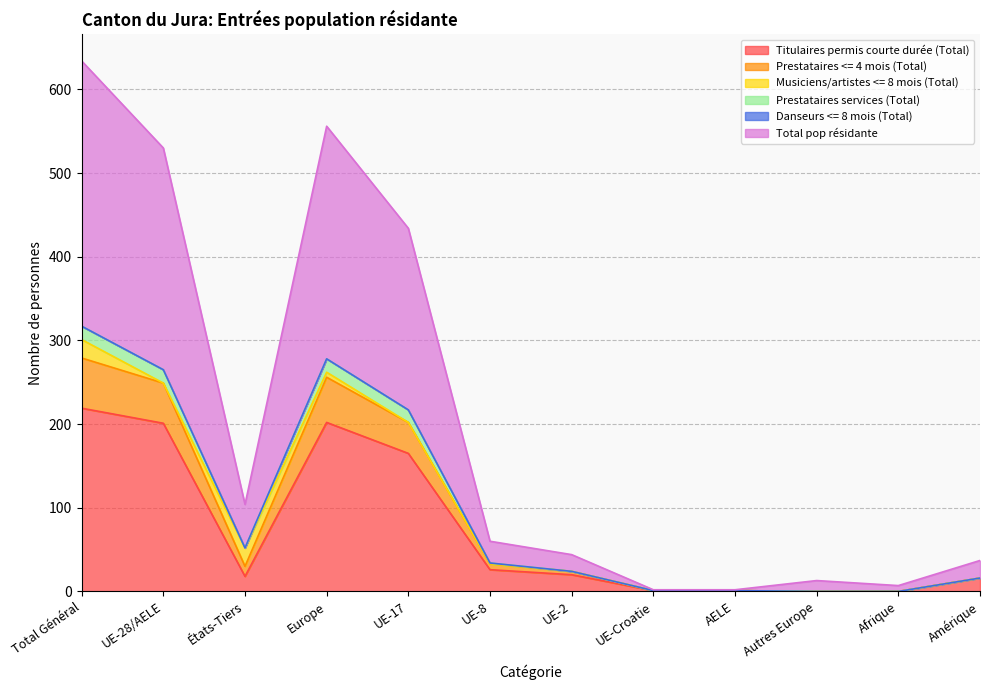

True or false: Titulaires permis courte durée (Total) has a value of 18 at États-Tiers.

True